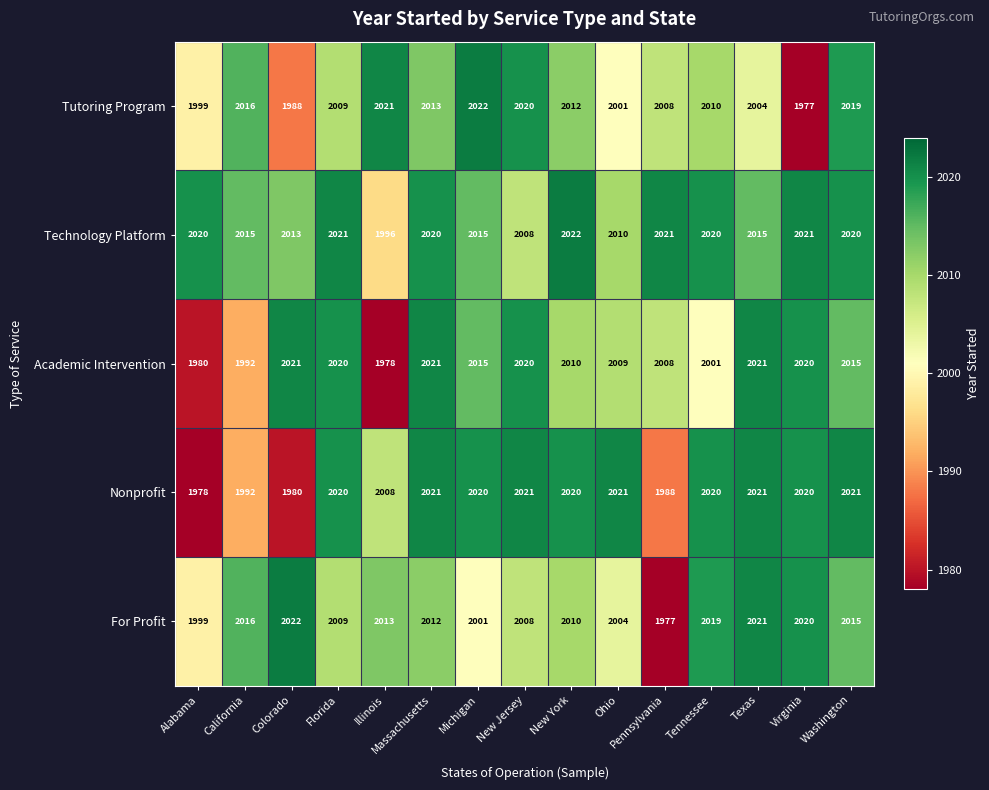

What is the smallest value displayed?

1977